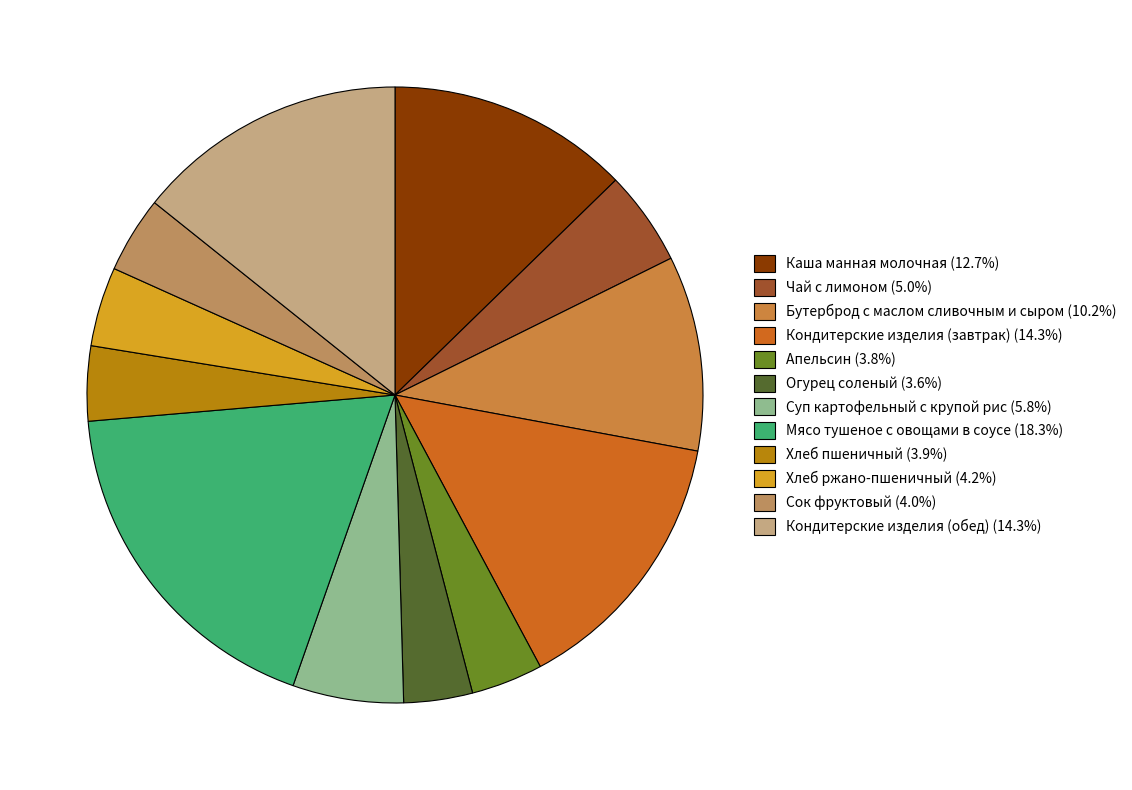

To the nearest percent, what is the difference between the largest and smallest slice percentages?

15%